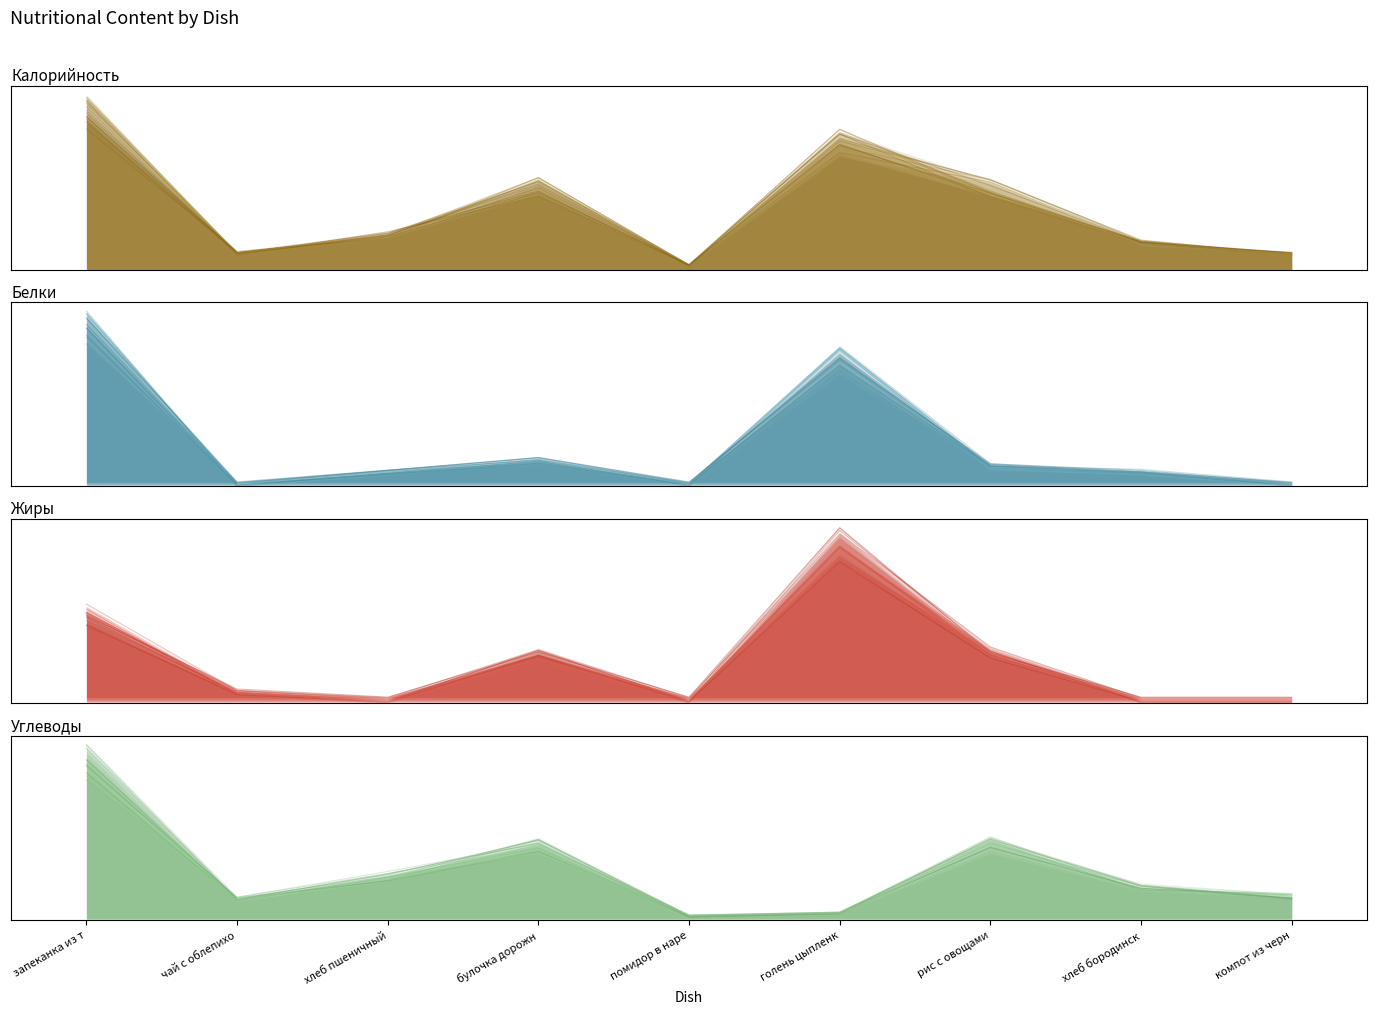

True or false: Жиры has more than 2 points higher than both neighbors.

False